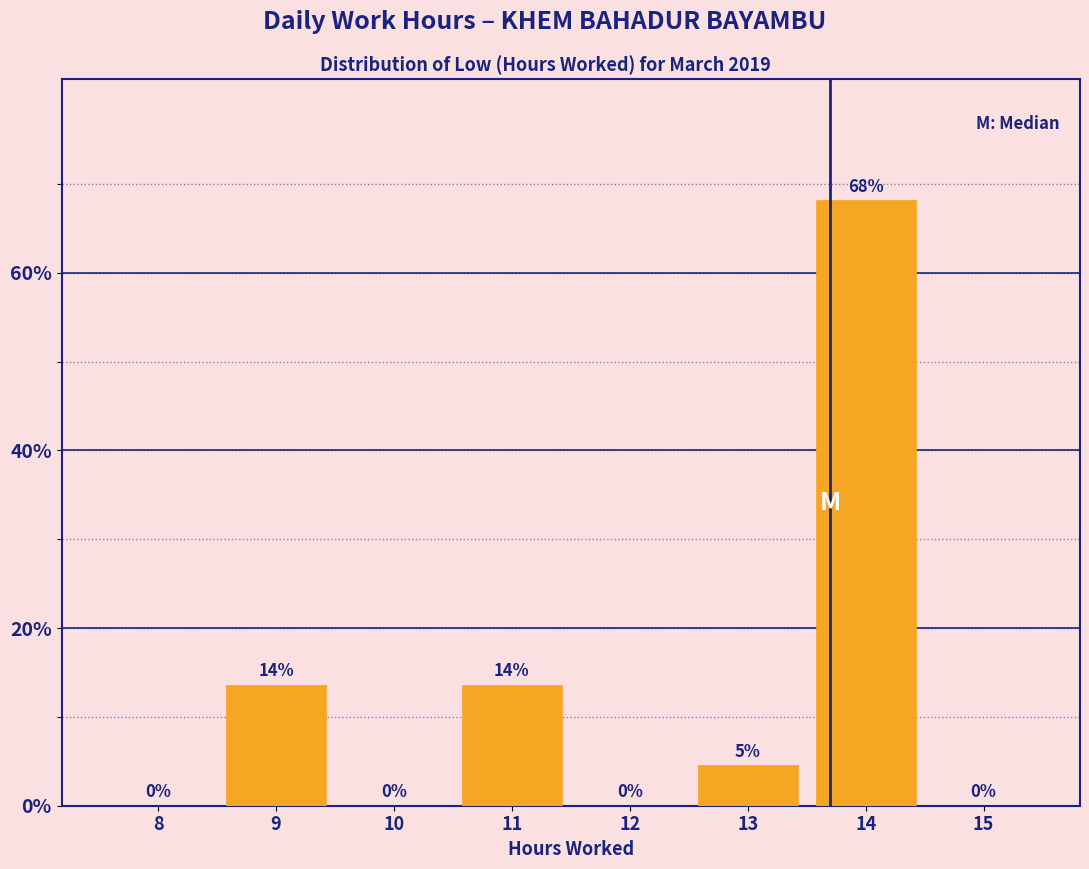

Which has a higher value, 9 or 12?

9